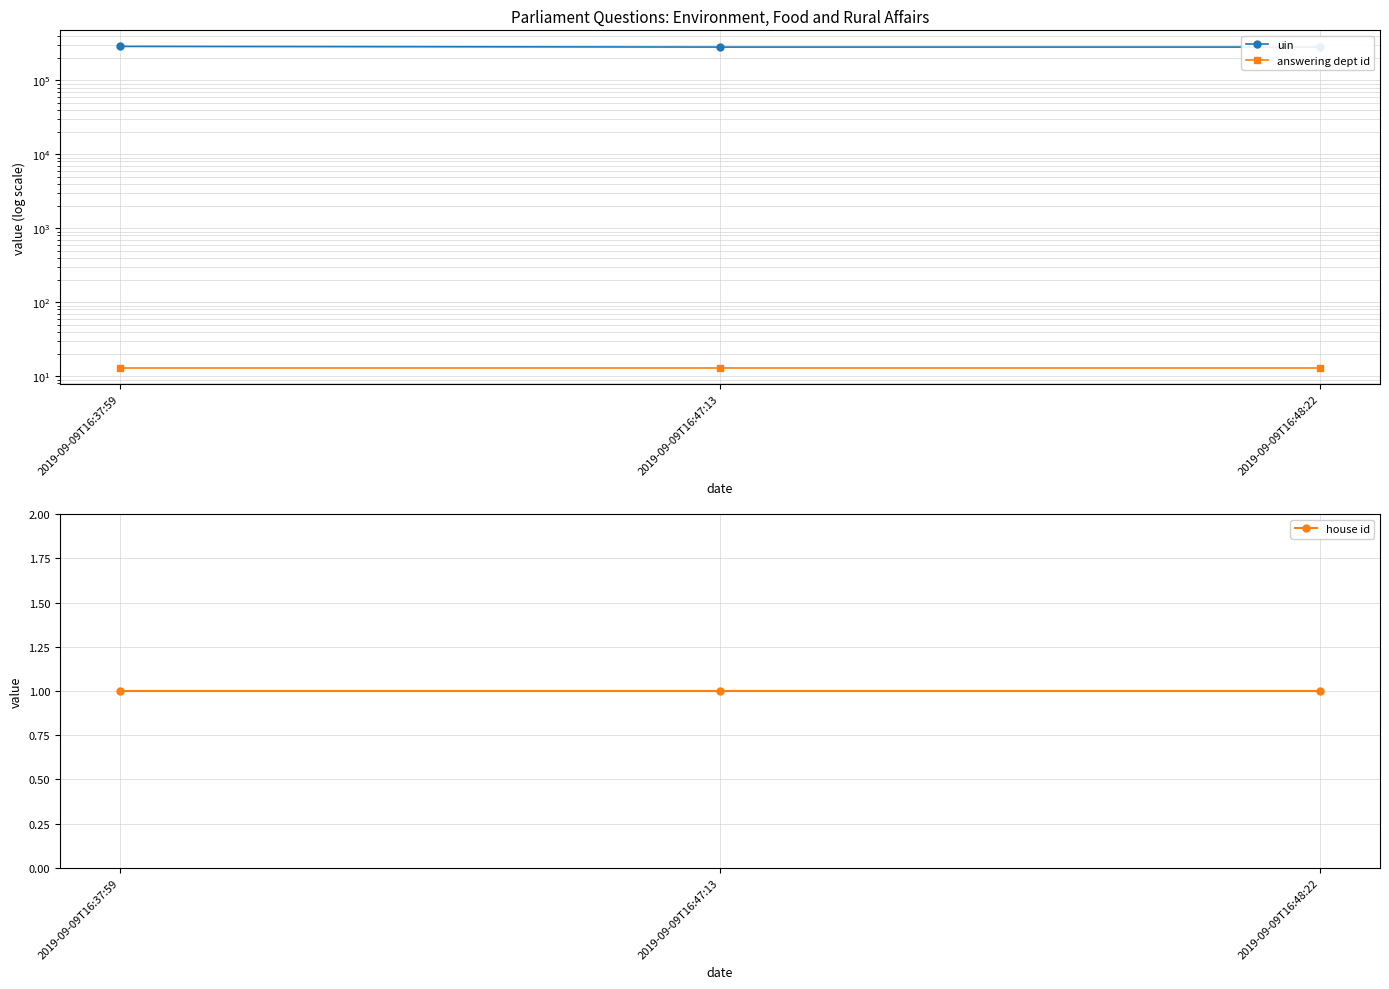

Is this an area chart (filled region under the line)?

No